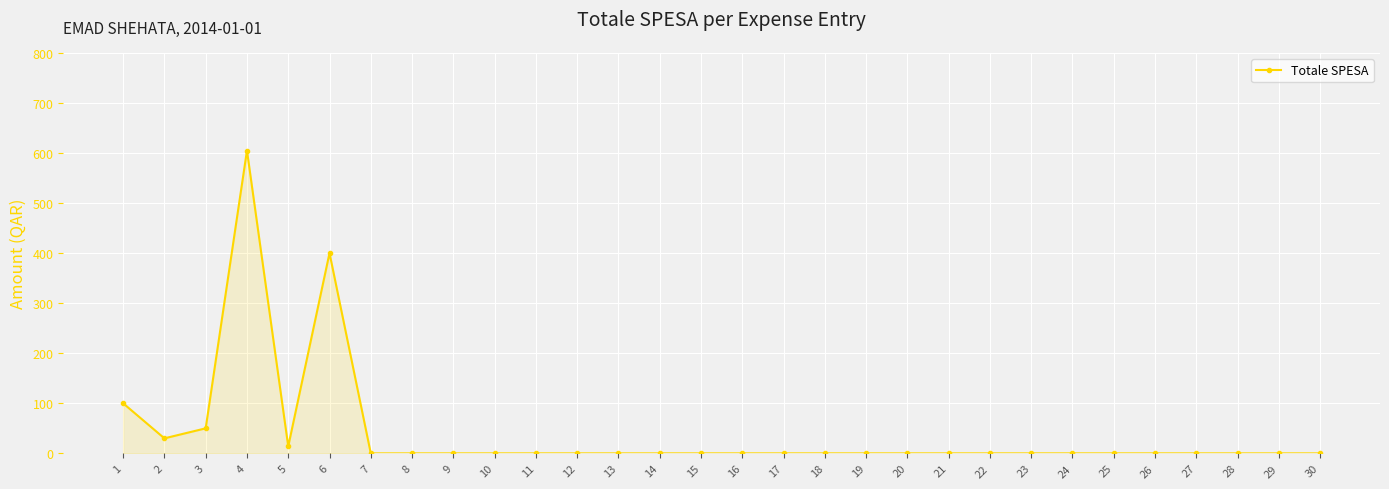

At which label is the value closest to 302?

6